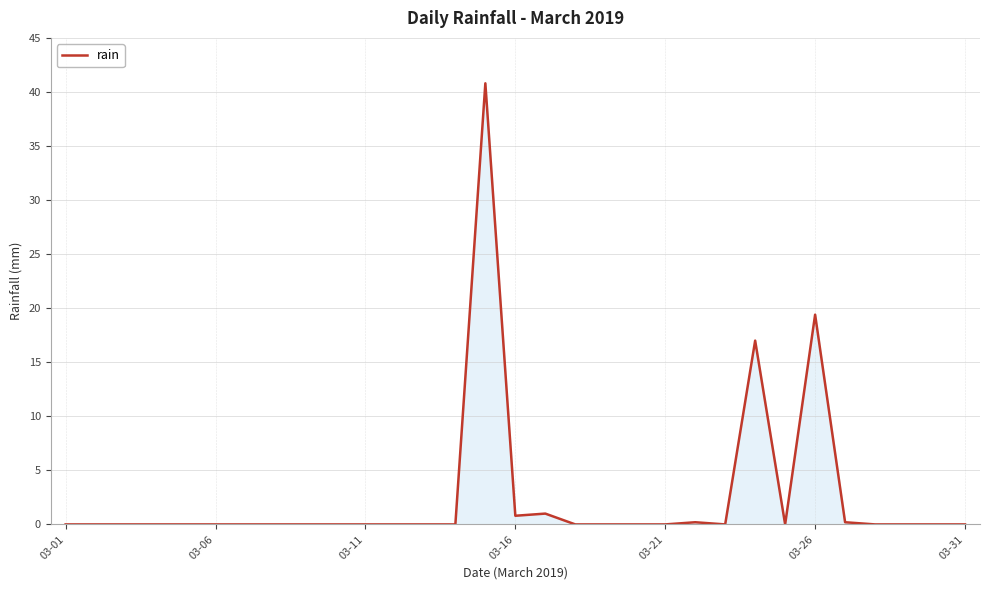

Reading left to right, list all the values displayed in this chart.

0.0	0.0	0.0	0.0	0.0	0.0	0.0	0.0	0.0	0.0	0.0	0.0	0.0	0.0	40.8	0.8	1.0	0.0	0.0	0.0	0.0	0.2	0.0	17.0	0.0	19.4	0.2	0.0	0.0	0.0	0.0